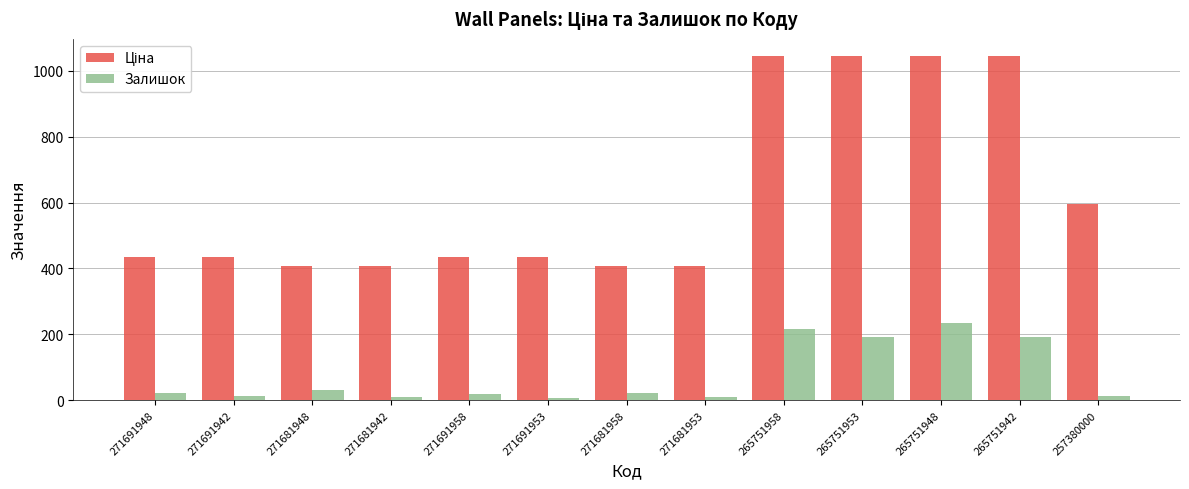

What is the highest value of the Залишок series?

233.0